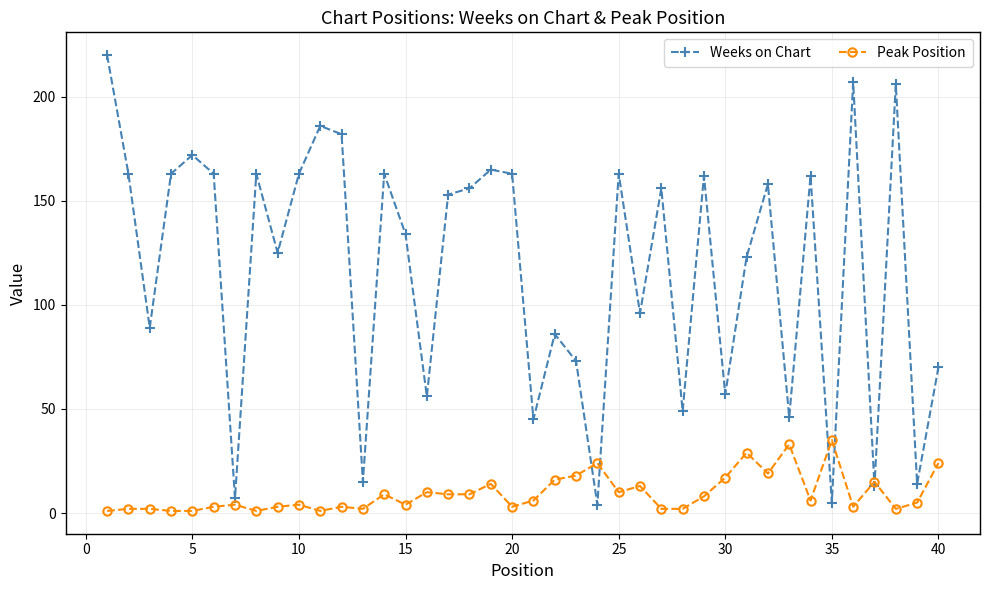

True or false: Weeks on Chart has more than 2 points higher than both neighbors.

True